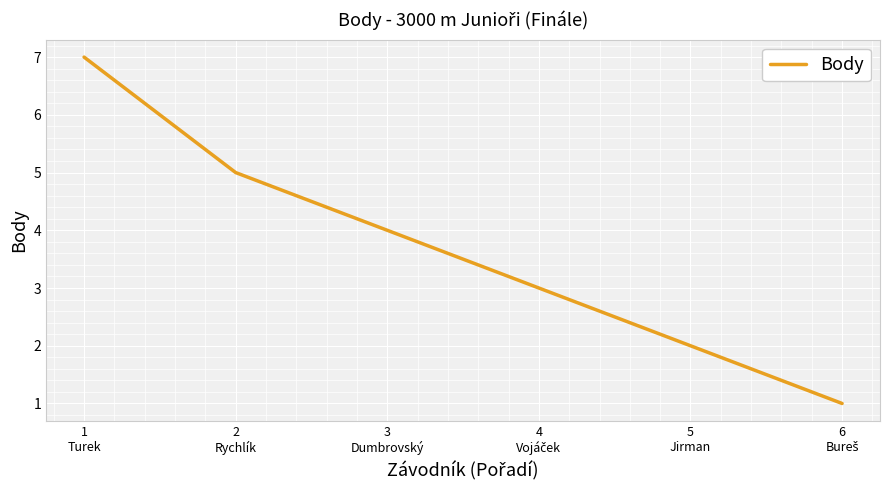

How many distinct data groups are displayed?

1